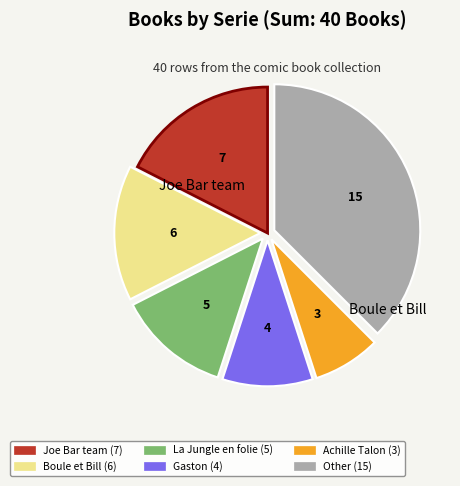

Is there a majority slice in this chart?

No